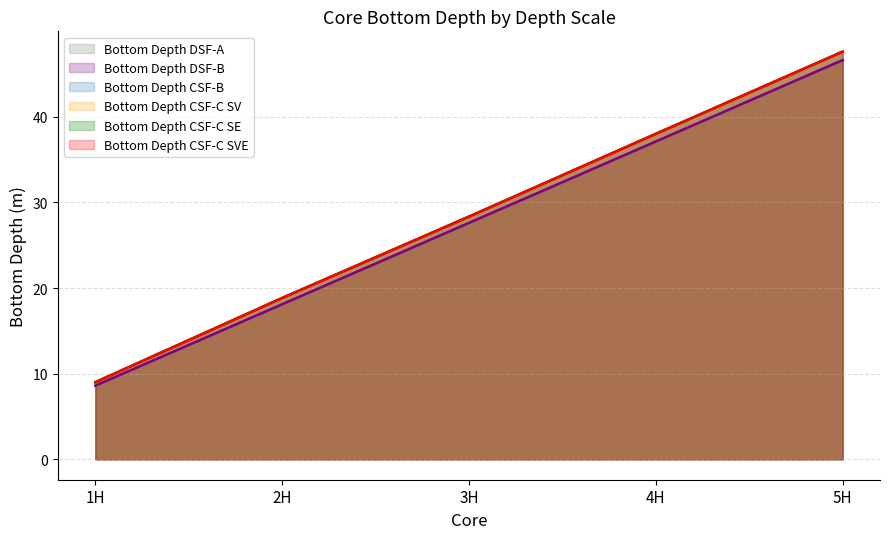

What are all the series names shown in the legend?

Bottom Depth DSF-A, Bottom Depth DSF-B, Bottom Depth CSF-B, Bottom Depth CSF-C SV, Bottom Depth CSF-C SE, Bottom Depth CSF-C SVE